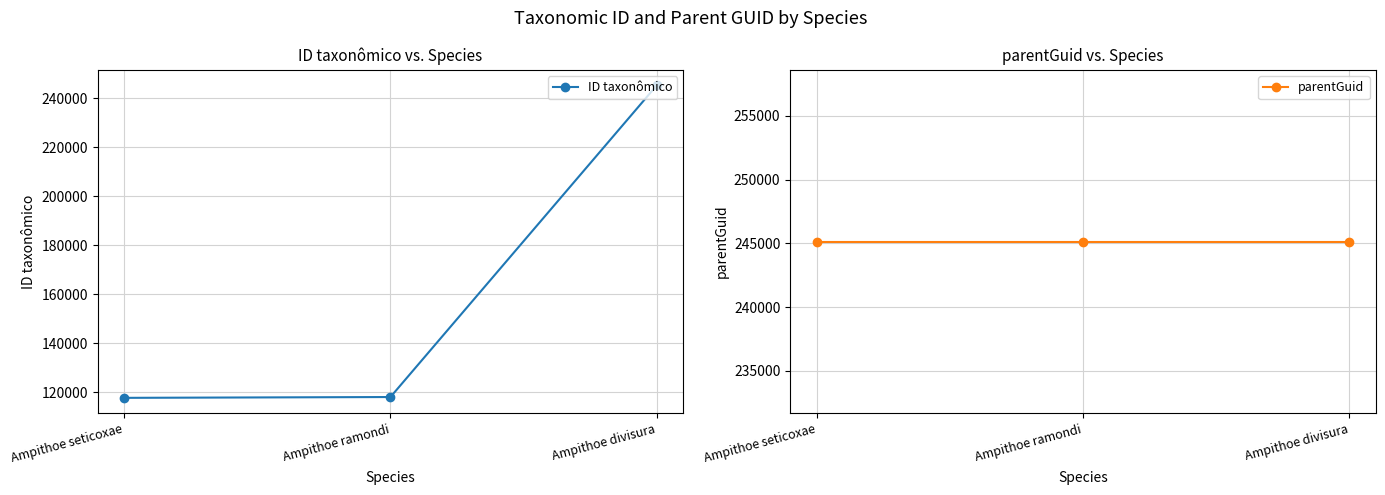

Which series changed the most between Ampithoe seticoxae and Ampithoe divisura?

ID taxonômico